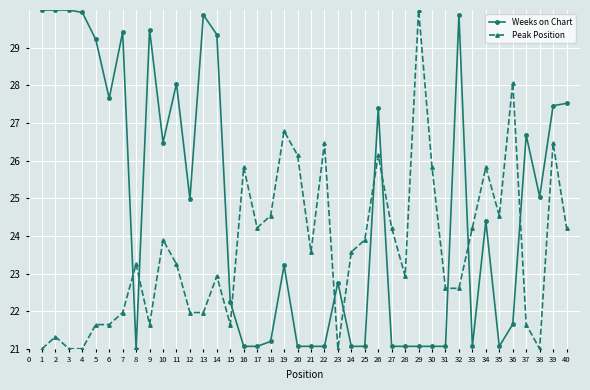

Does the chart have visible grid lines?

Yes